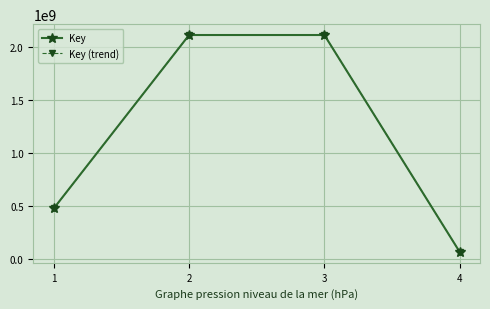

True or false: Key and Key (trend) intersect in this chart.

False